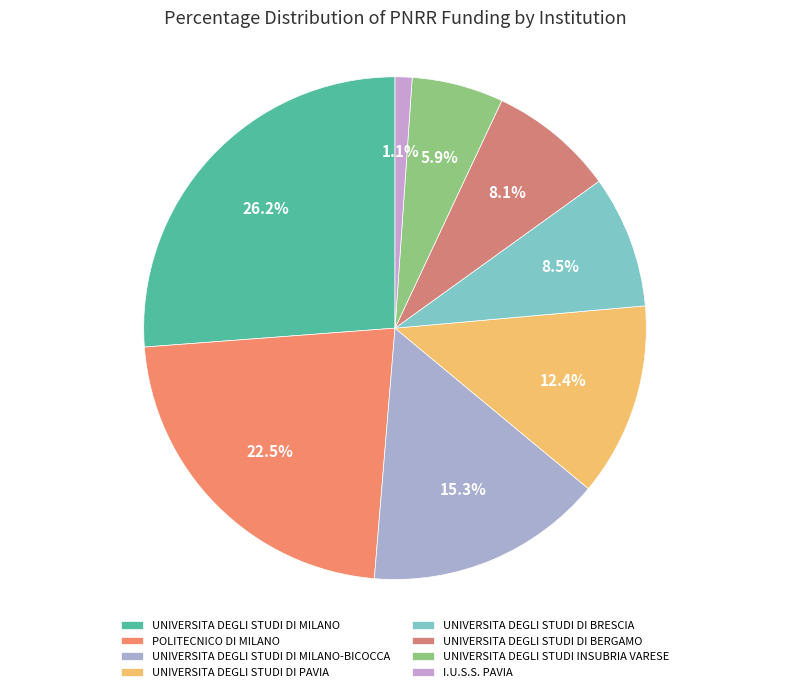

How many segments does this pie chart have?

8